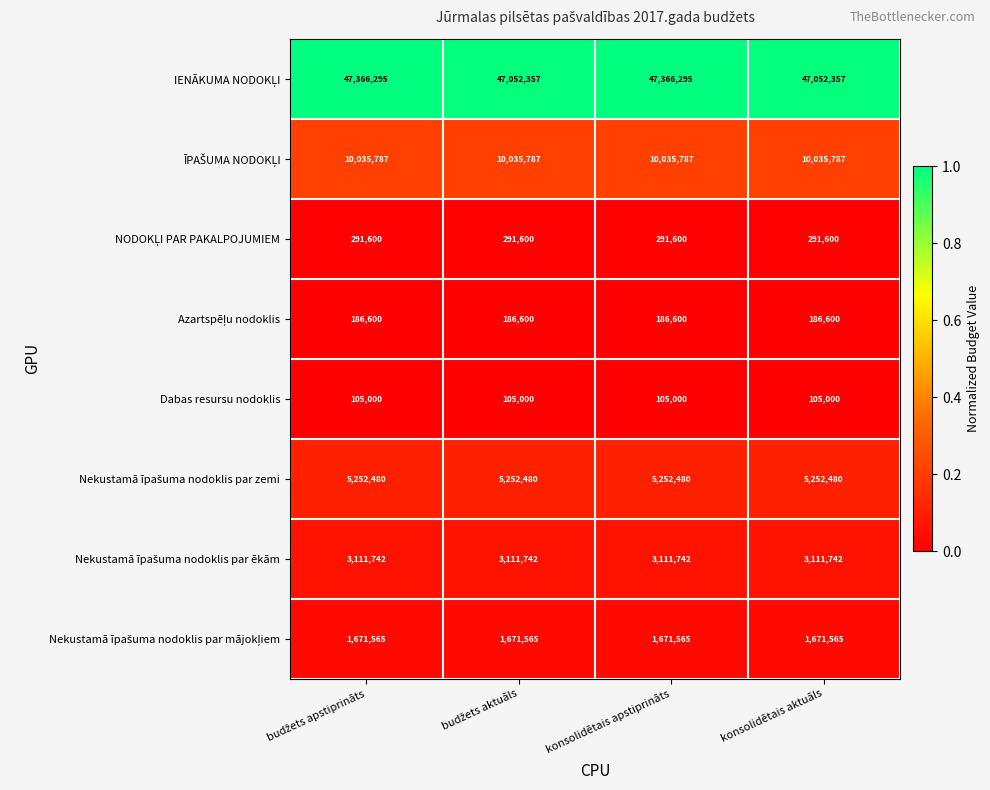

What is the spread (max minus min) of values at konsolidētais apstiprināts?

47261295